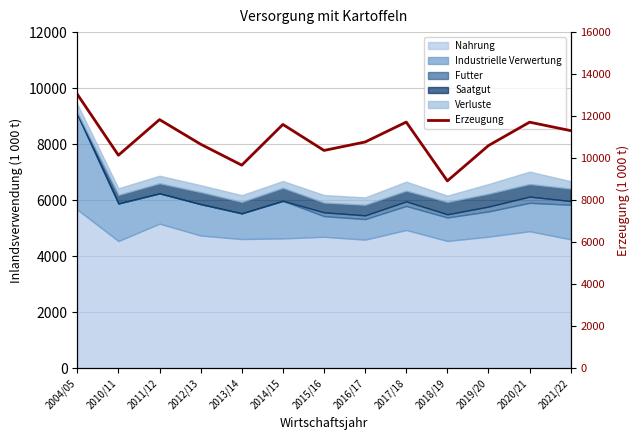

Does the chart have visible grid lines?

Yes